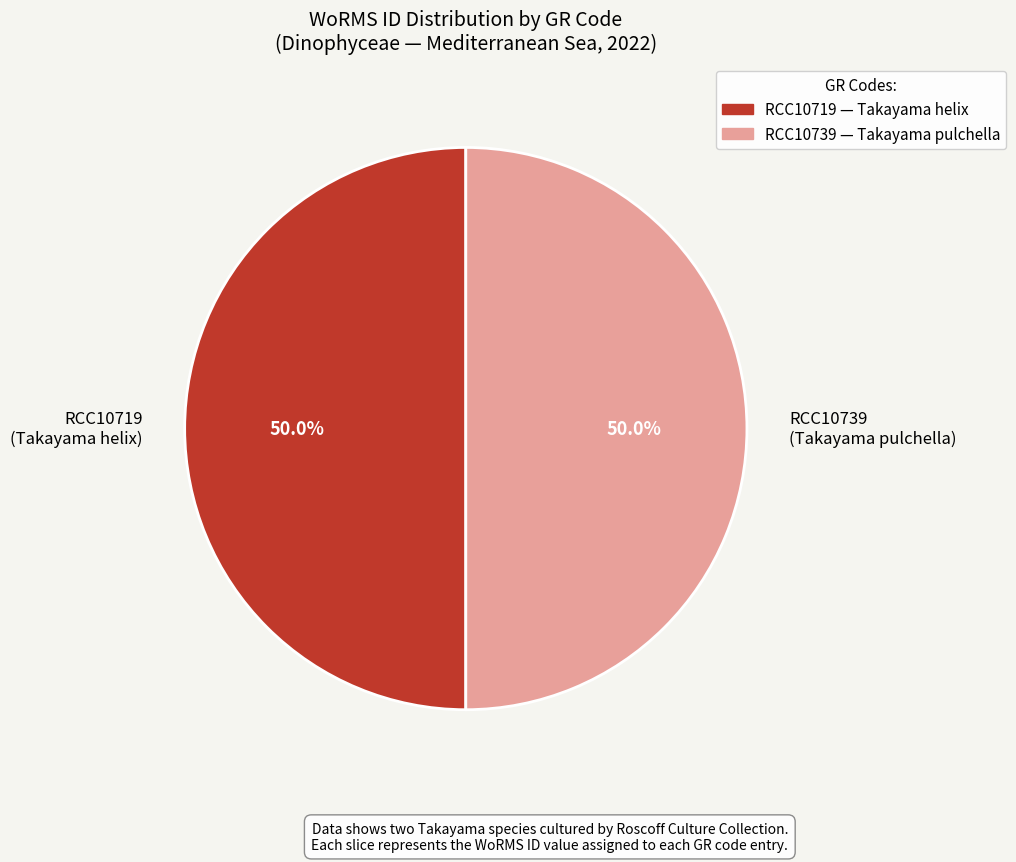

What is the ratio of the value at RCC10719 (Takayama helix) to the value at RCC10739 (Takayama pulchella)?

1.0